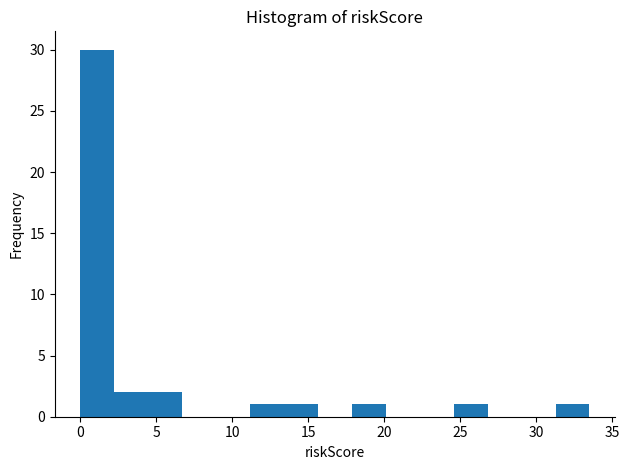

How tall is the bar that spans 24.5 to 27.0 on the x-axis? Neither the bar edges nor the heights are printed on the chart, so give them approximately, as read against the axes.

1